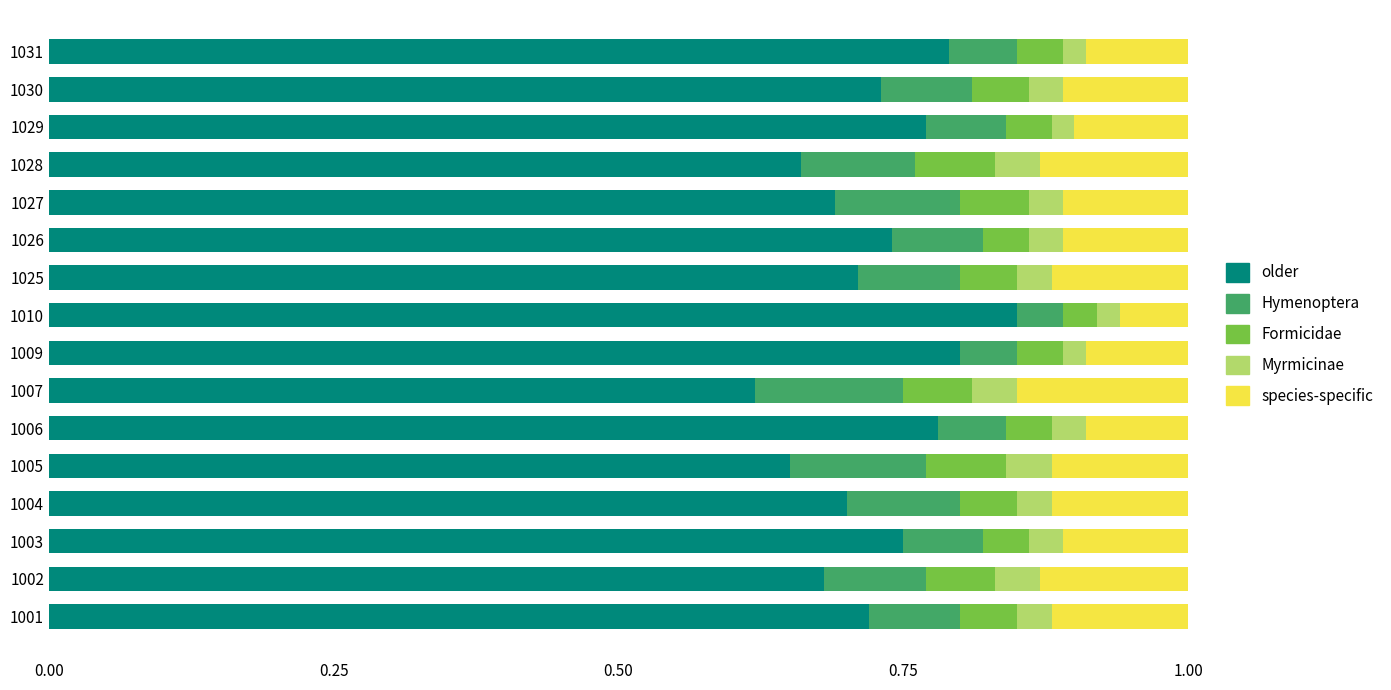

True or false: older has a value of 0.5 at 1030.

False